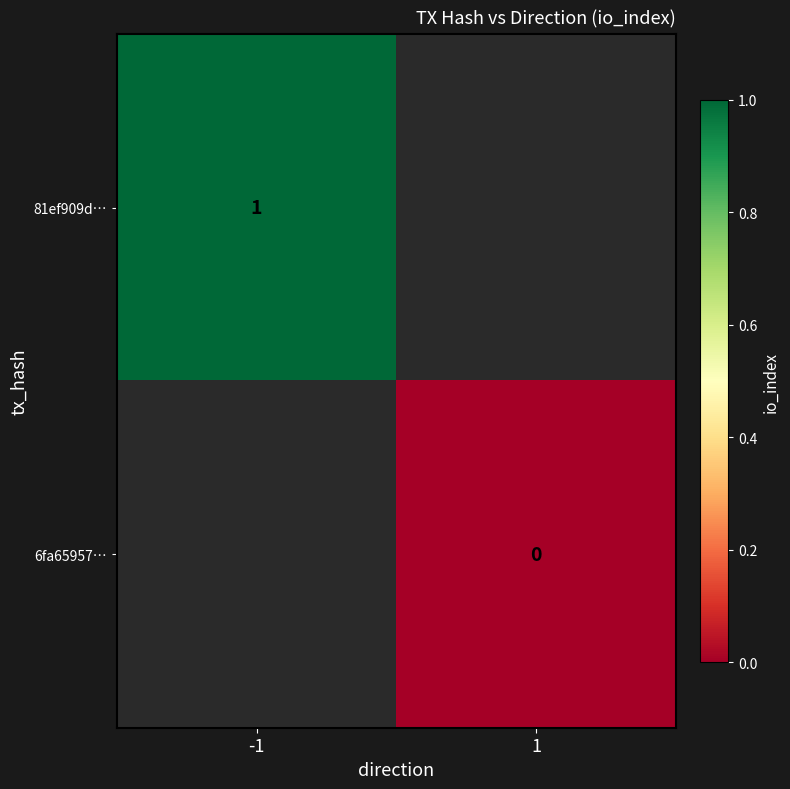

At which category does the chart reach its peak across all series?

-1